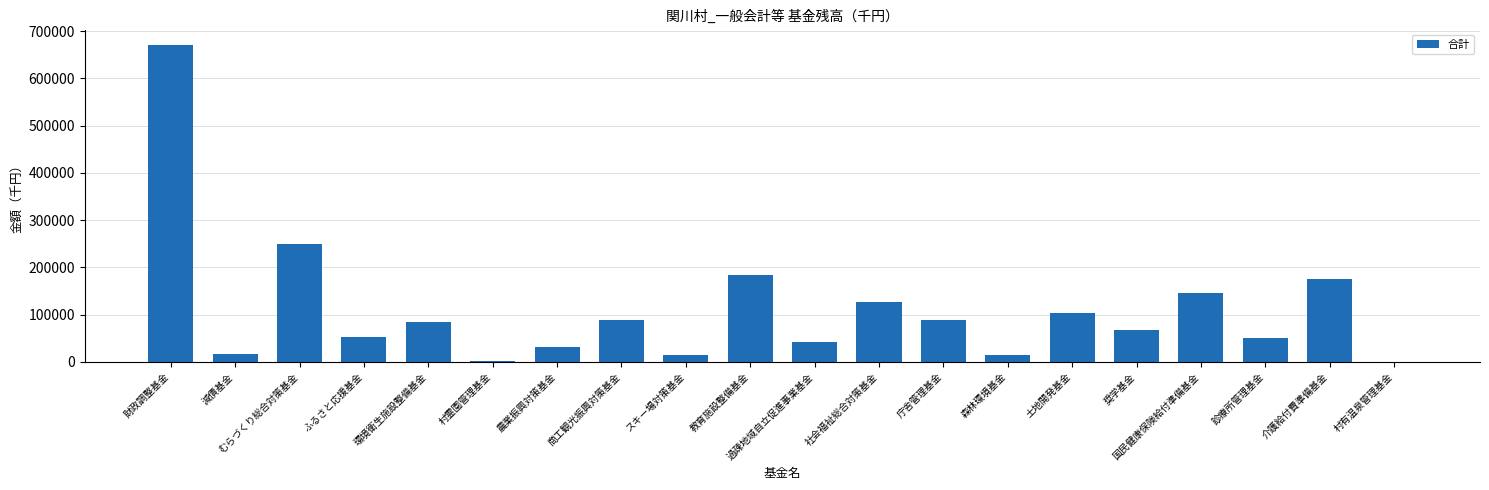

What is the average value?

110651